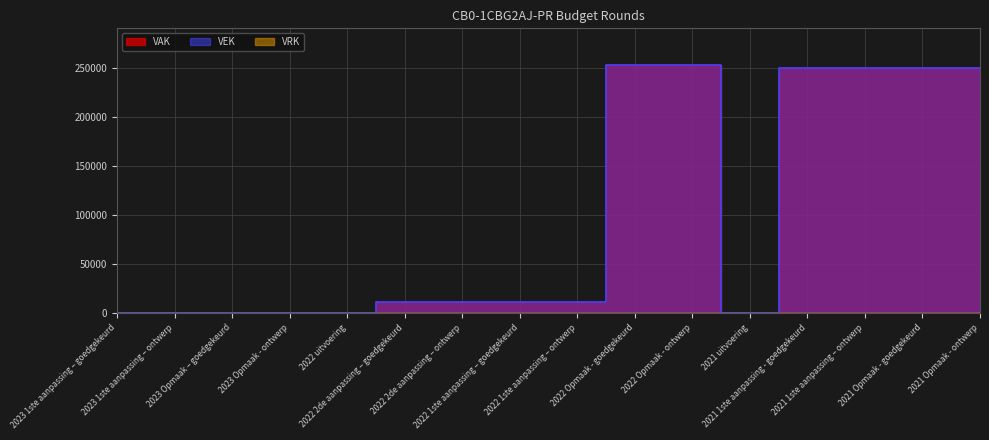

At how many categories does at least one series exceed 173555?

6